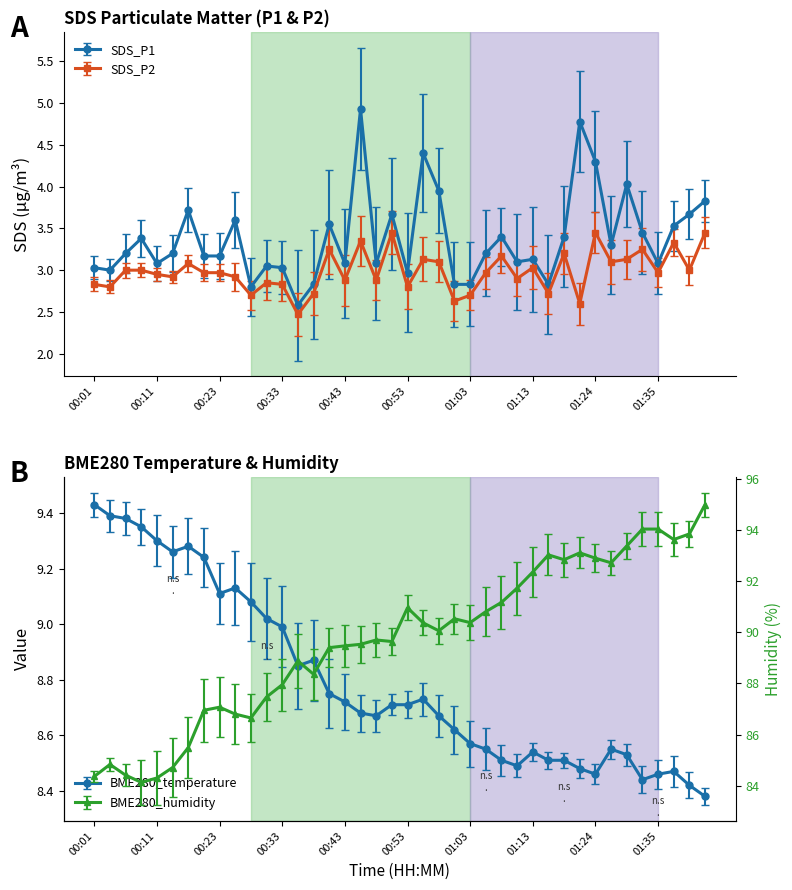

Where is the first local maximum for SDS_P1?

00:08